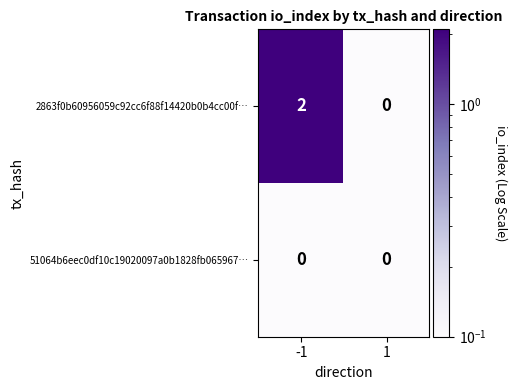

The value of 2863f0b60956059c92cc6f88f14420b0b4cc00f… at -1 is 3. True or false?

False